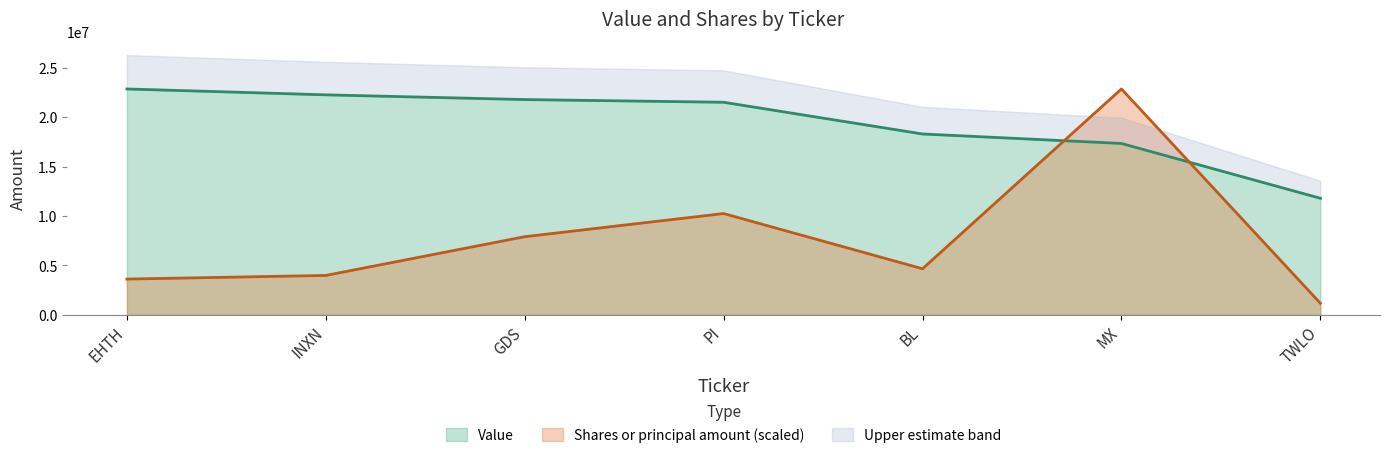

What is the approximate value of Shares or principal amount (scaled) at MX?

22877000.0